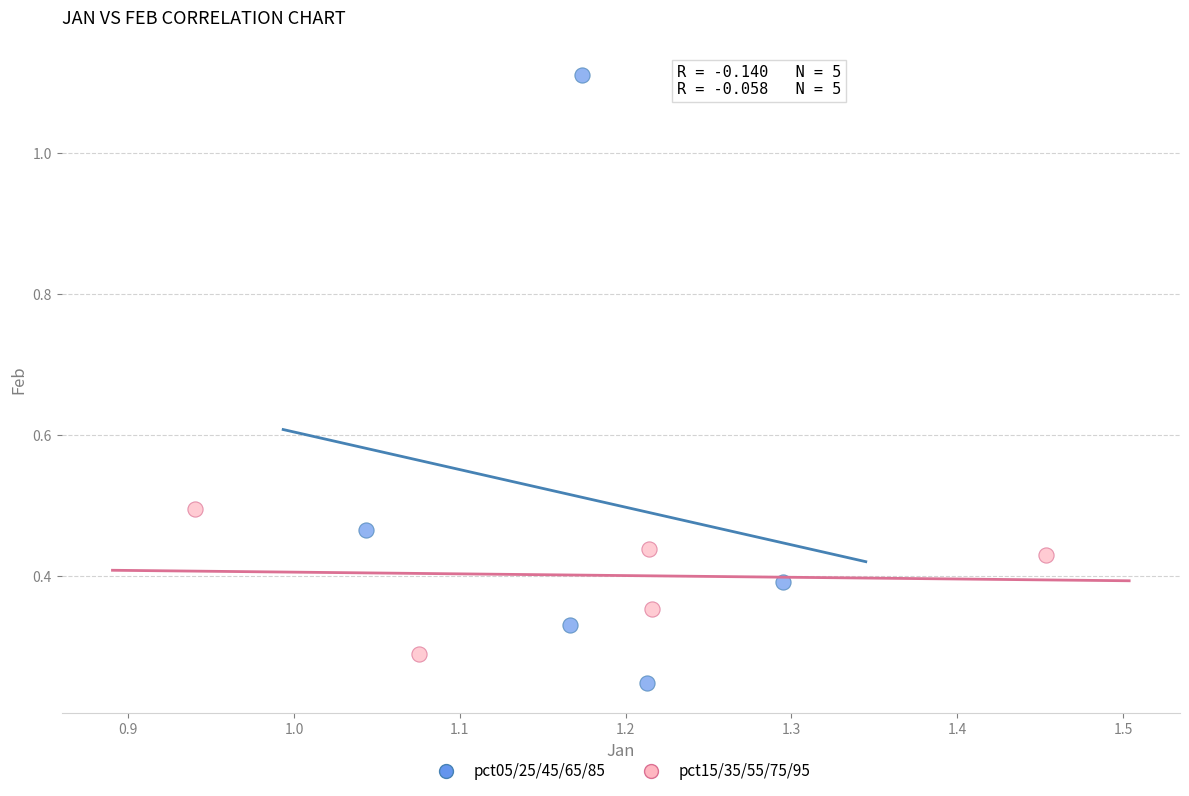

Which series has the widest spread of Y values?

pct05/25/45/65/85